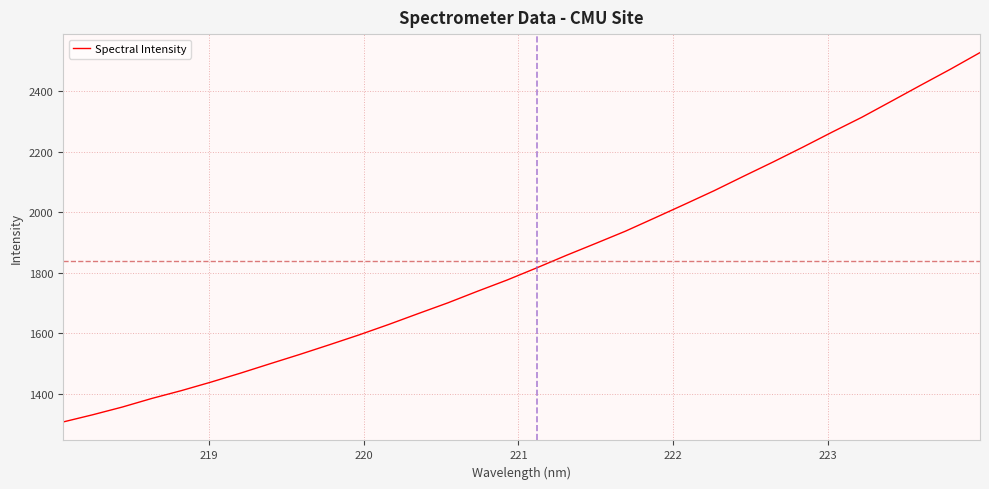

True or false: the data has more than 2 interior local peaks.

False